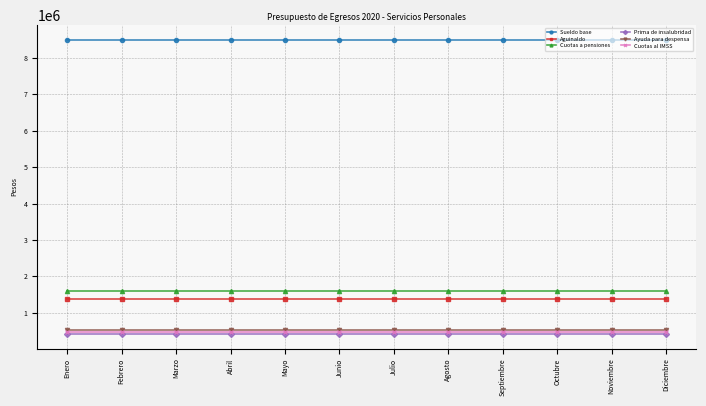

What is the difference between the highest and lowest values at Octubre?

8083548.5